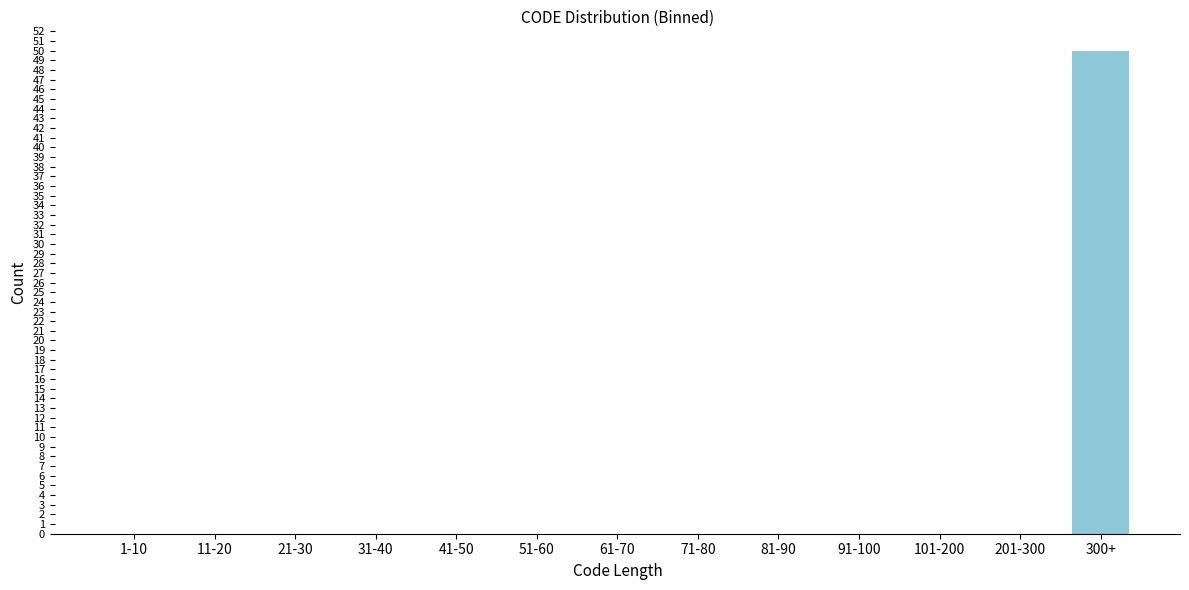

Reading left to right, what are all the values shown in this chart?

1-10=0	11-20=0	21-30=0	31-40=0	41-50=0	51-60=0	61-70=0	71-80=0	81-90=0	91-100=0	101-200=0	201-300=0	300+=50